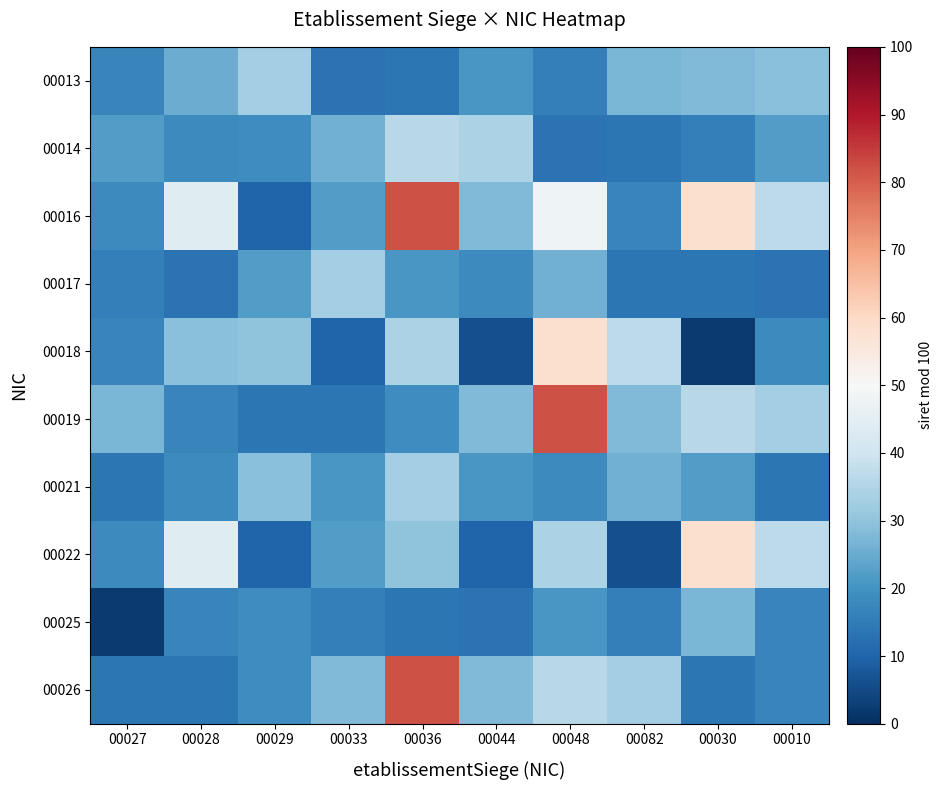

Which label corresponds to the largest value in the chart?

00036